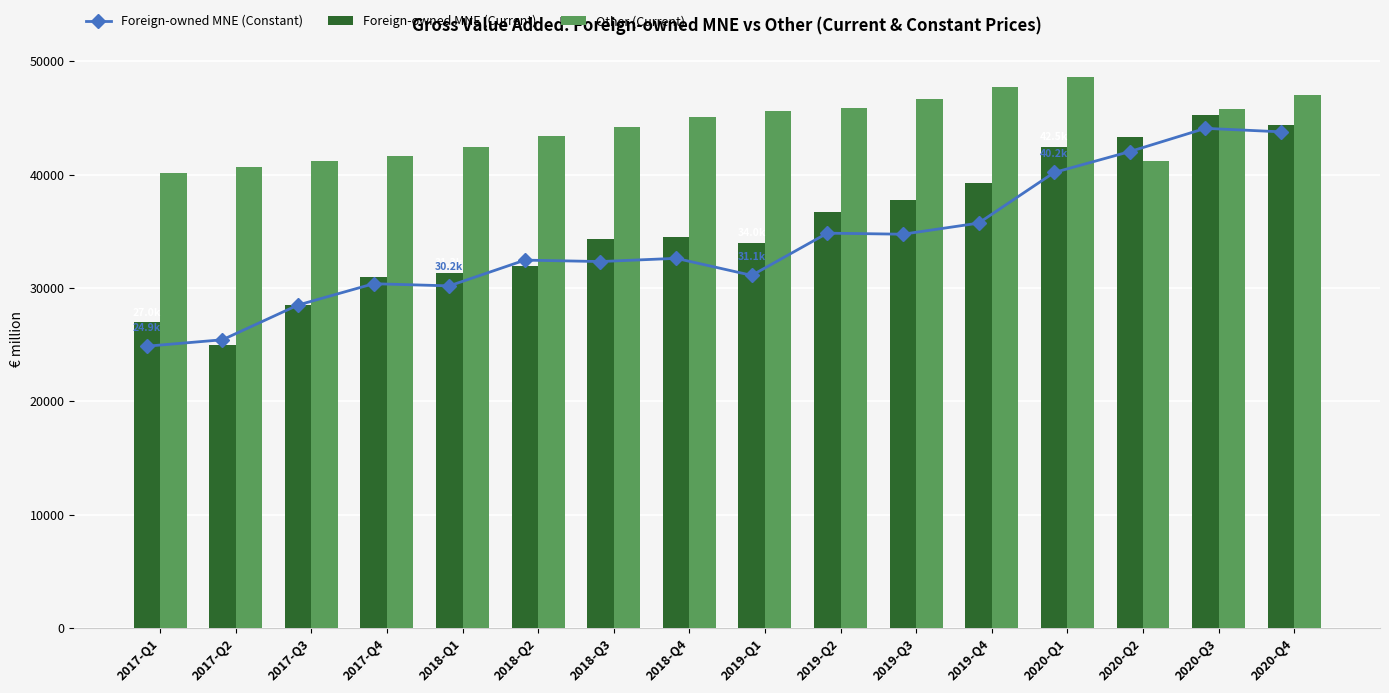

What is the total value across all series at 2020-Q4?

135144.3